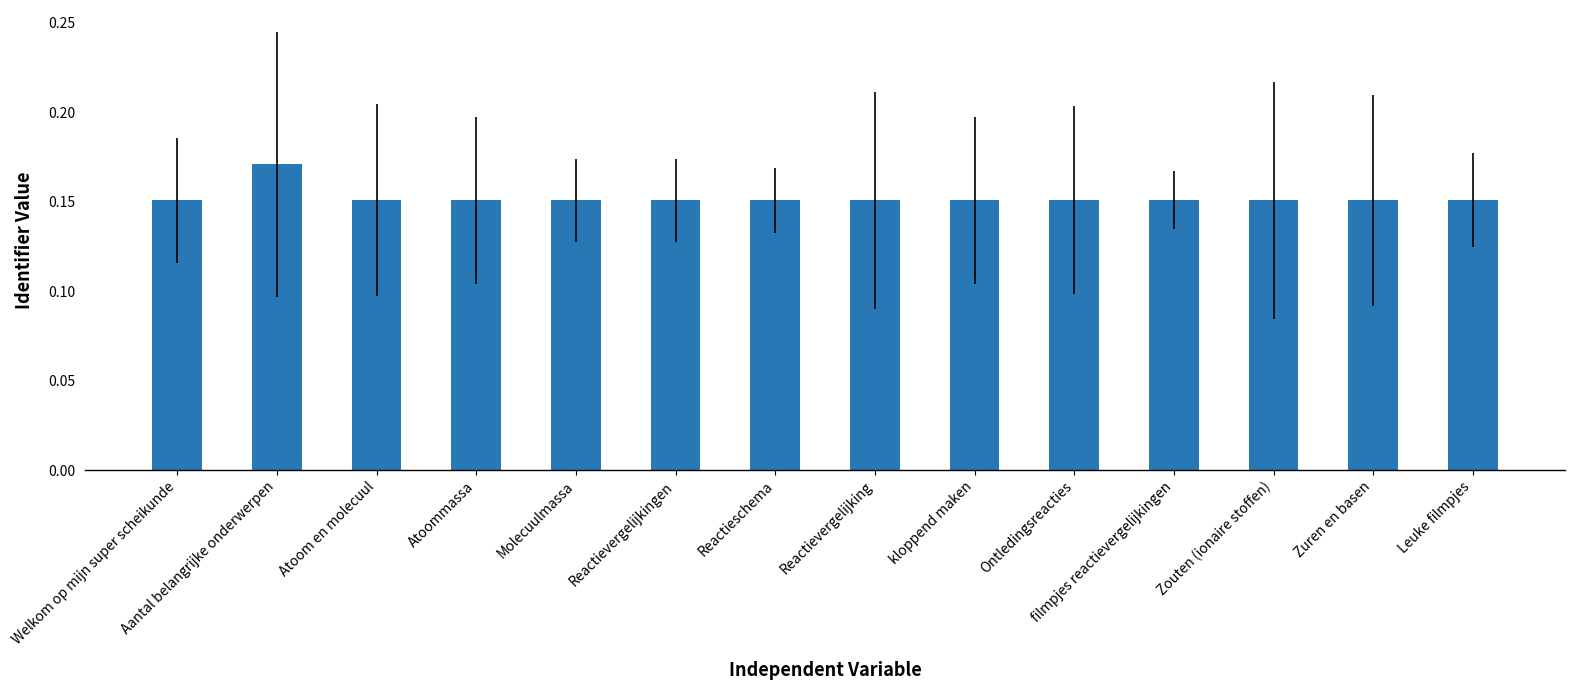

What is the sum of the values at Ontledingsreacties and Reactievergelijking?

0.3